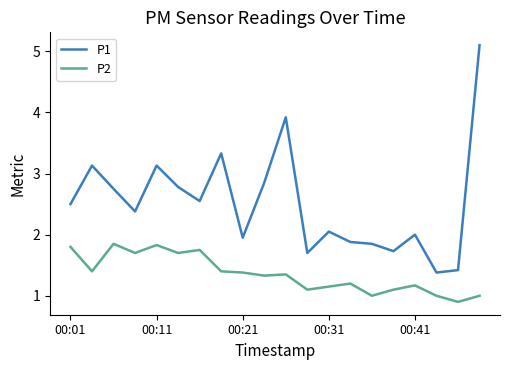

Which series has the largest total across all categories?

P1